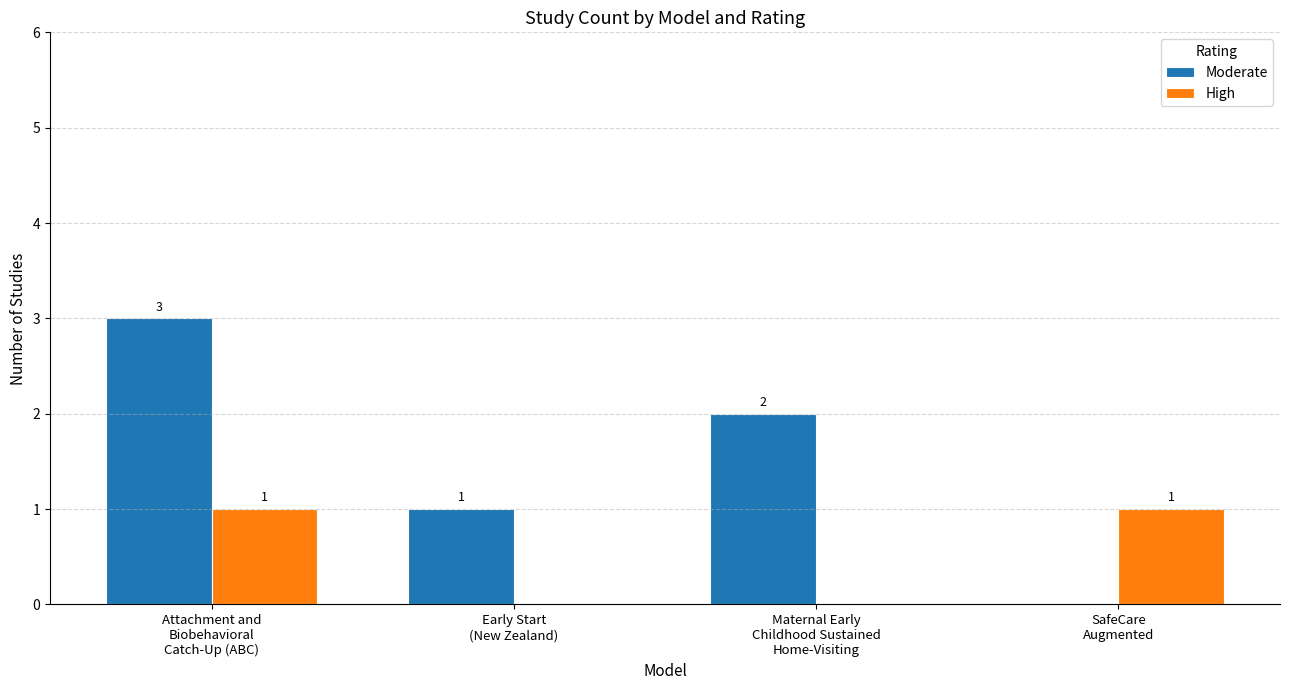

What is the highest value of the Moderate series?

3